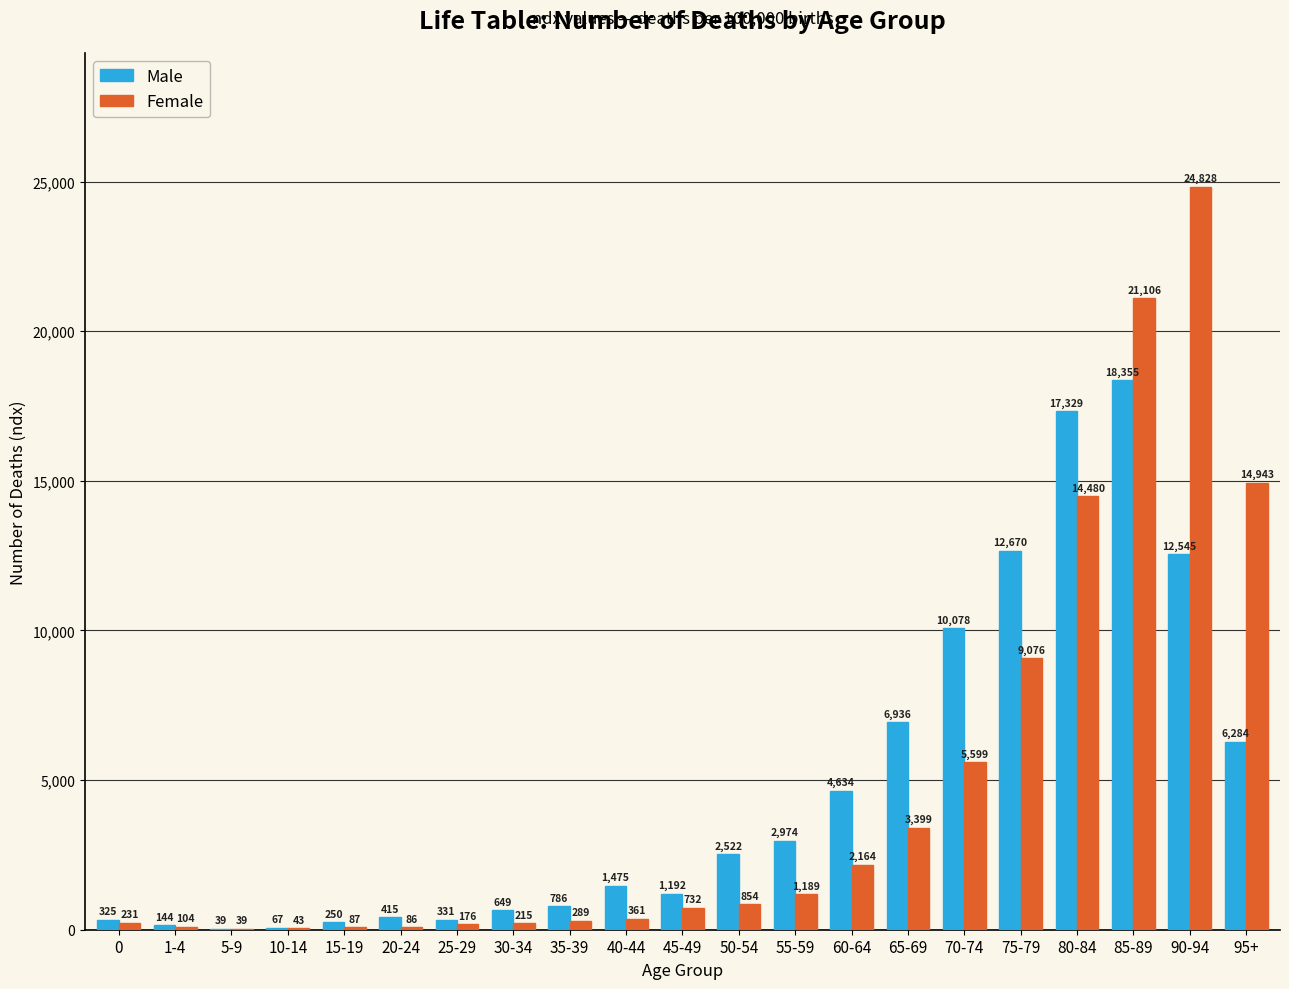

Reading left to right, what are all the values shown in this chart?

Male: 0=325	1-4=144	5-9=39	10-14=67	15-19=250	20-24=415	25-29=331	30-34=649	35-39=786	40-44=1475	45-49=1192	50-54=2522	55-59=2974	60-64=4634	65-69=6936	70-74=10078	75-79=12670	80-84=17329	85-89=18355	90-94=12545	95+=6284
Female: 0=231	1-4=104	5-9=39	10-14=43	15-19=87	20-24=86	25-29=176	30-34=215	35-39=289	40-44=361	45-49=732	50-54=854	55-59=1189	60-64=2164	65-69=3399	70-74=5599	75-79=9076	80-84=14480	85-89=21106	90-94=24828	95+=14943